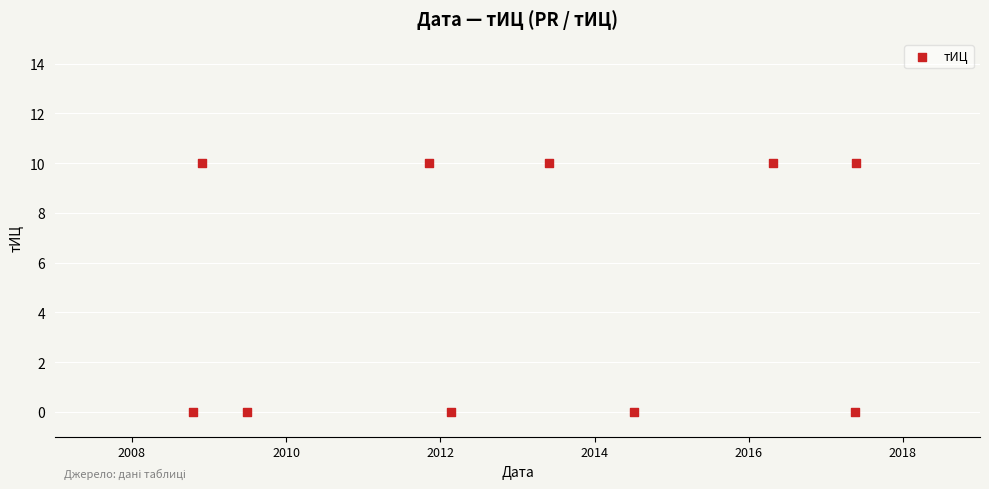

What is the range of Y values (max minus min)?

10